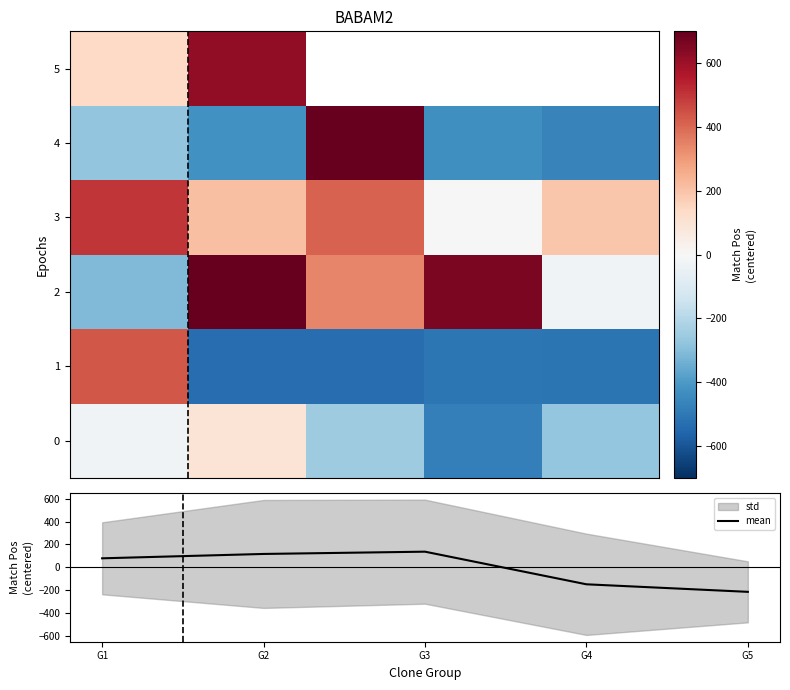

What is the highest value of the mean series?

135.6